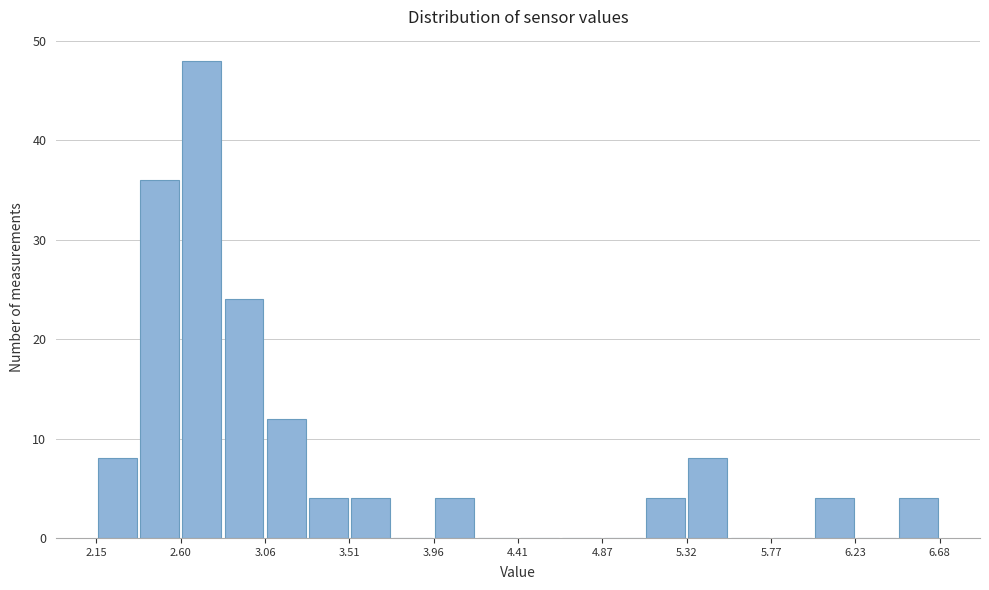

Reading left to right, transcribe this chart: for each bar, give the range it covers on the x-axis and its height. Neither the bar edges nor the heights are printed on the chart, so give them approximately, as read against the axes.

2.15 to 2.40: 8
2.40 to 2.60: 36
2.60 to 2.85: 48
2.85 to 3.05: 24
3.05 to 3.30: 12
3.30 to 3.50: 4
3.50 to 3.75: 4
3.75 to 3.95: 0
3.95 to 4.20: 4
4.20 to 4.40: 0
4.40 to 4.65: 0
4.65 to 4.85: 0
4.85 to 5.10: 0
5.10 to 5.30: 4
5.30 to 5.55: 8
5.55 to 5.75: 0
5.75 to 6.00: 0
6.00 to 6.25: 4
6.25 to 6.45: 0
6.45 to 6.70: 4